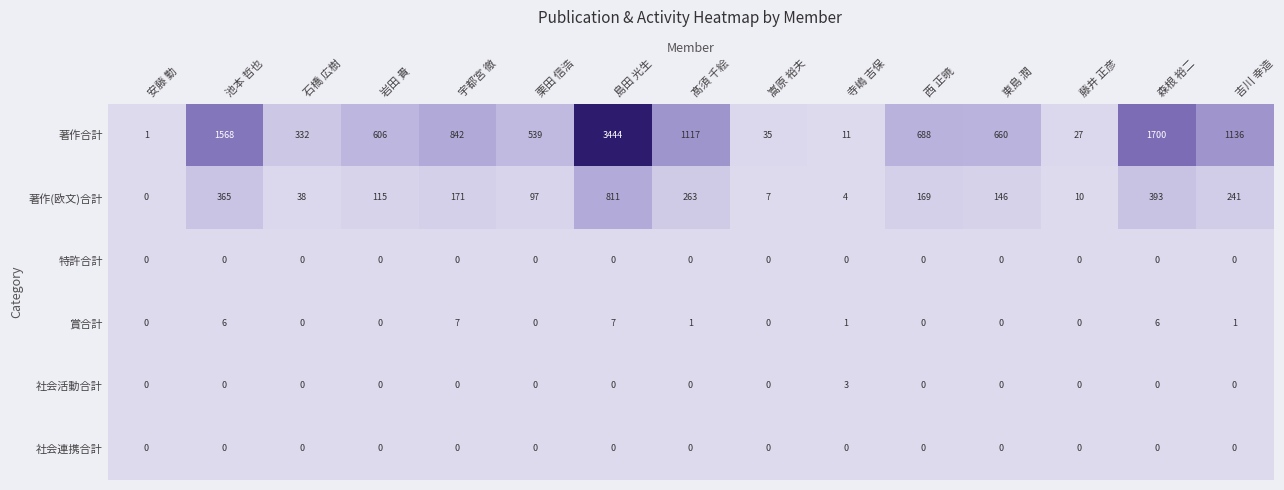

Count the number of data series in this chart.

6